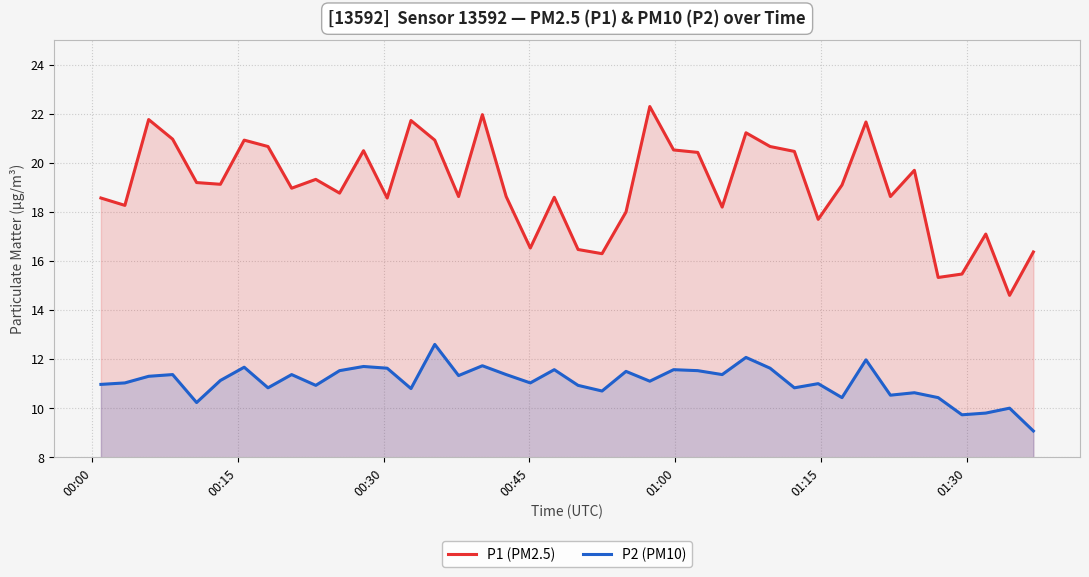

List the series in order of their overall mean, lowest first.

P2 (PM10), P1 (PM2.5)